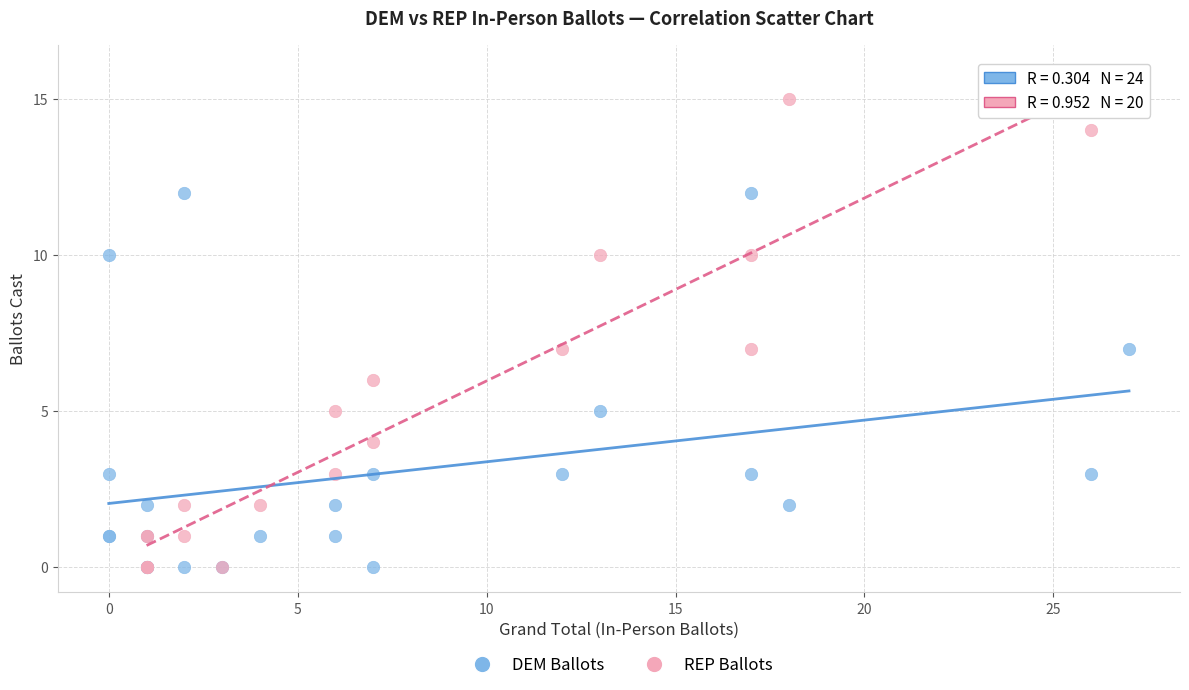

What are all the series names shown in the legend?

DEM Ballots, REP Ballots